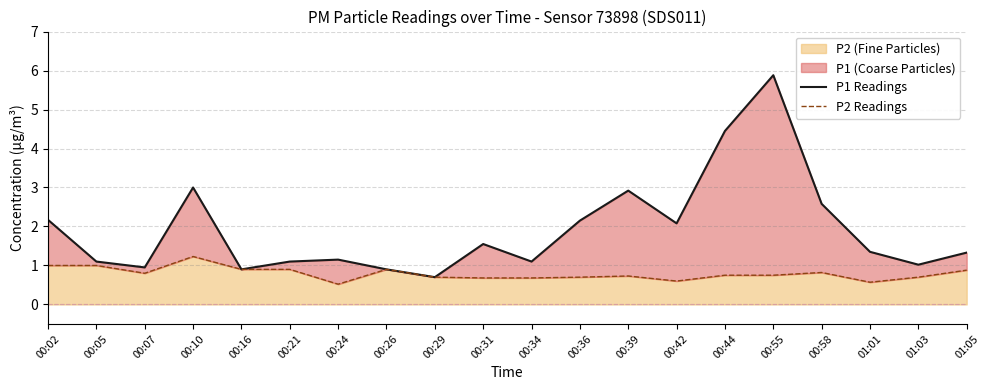

The value of P1 Readings at 00:10 is 3.0. True or false?

True